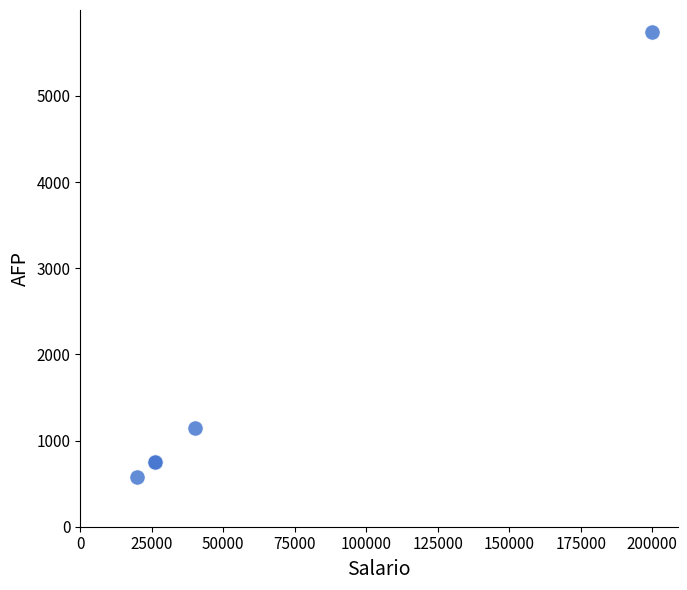

What Y value in the scatter plot is closest to 3157?

1148.0